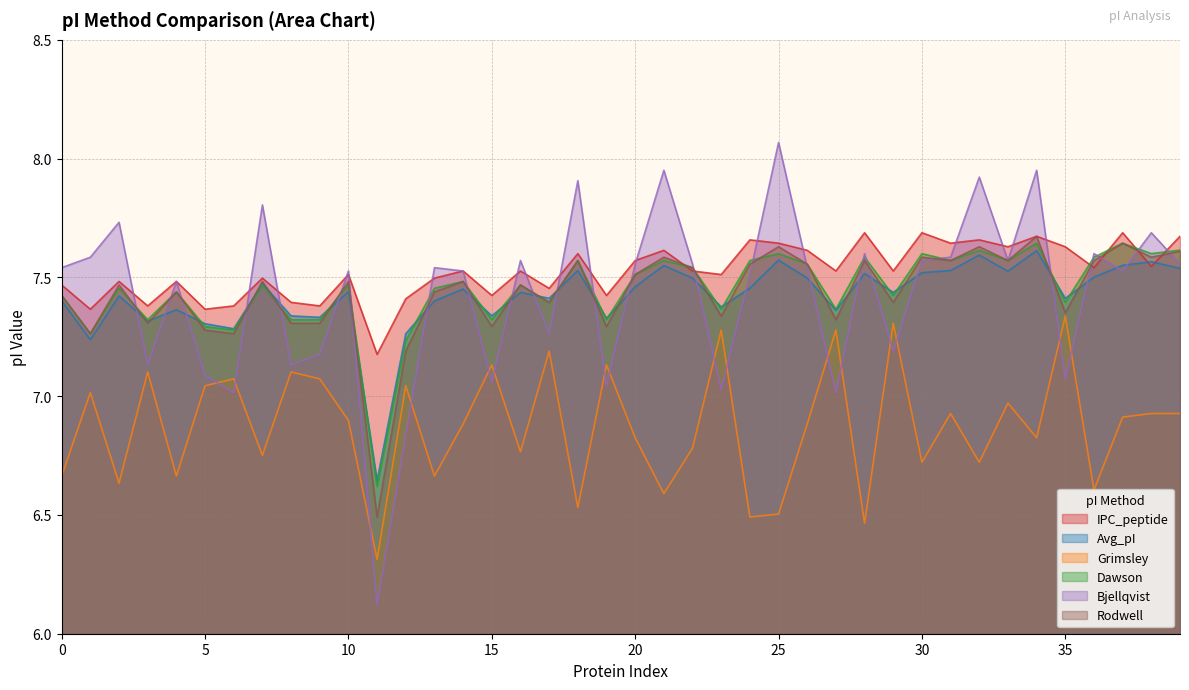

How many interior local valleys does the Dawson series have?

14